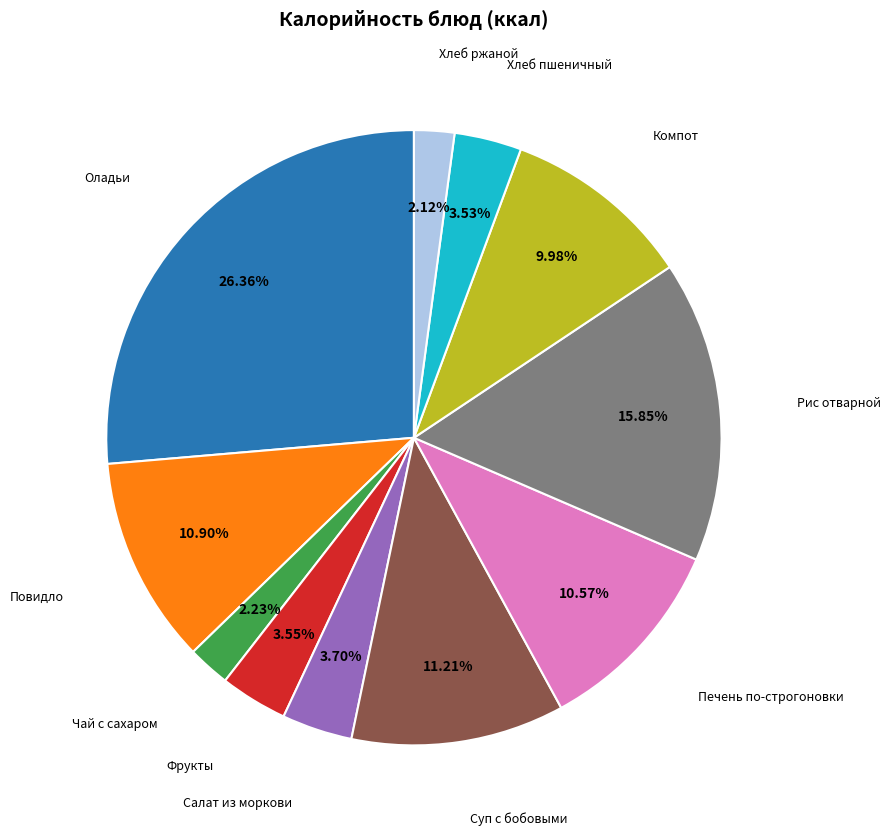

Is there a majority slice in this chart?

No